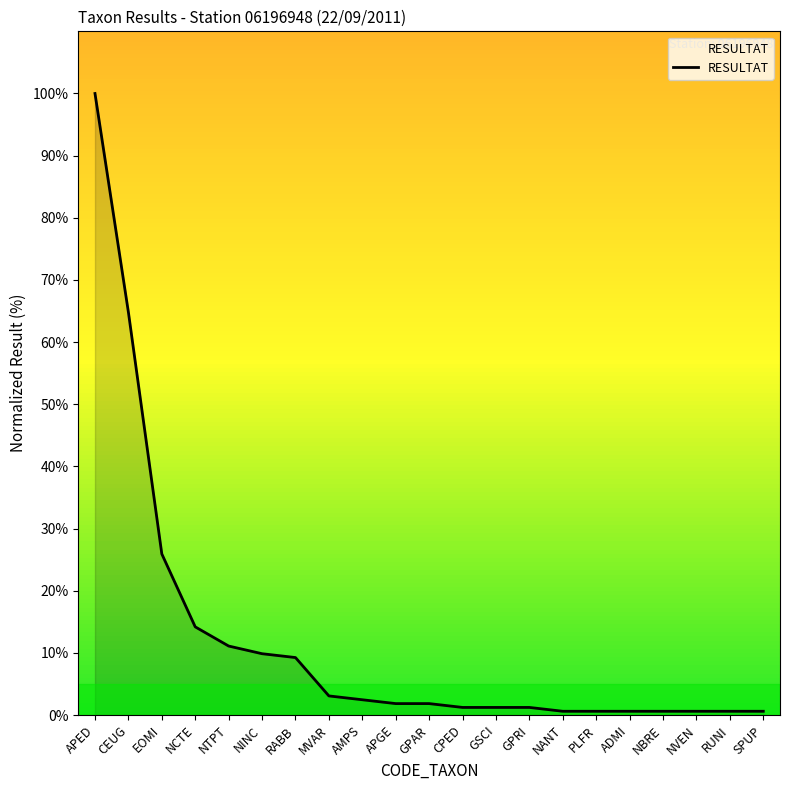

Which category has the highest value across all series?

APED